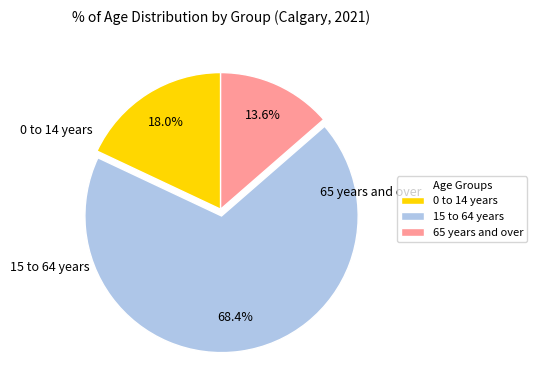

What is the ratio of the value at 65 years and over to the value at 0 to 14 years?

0.8